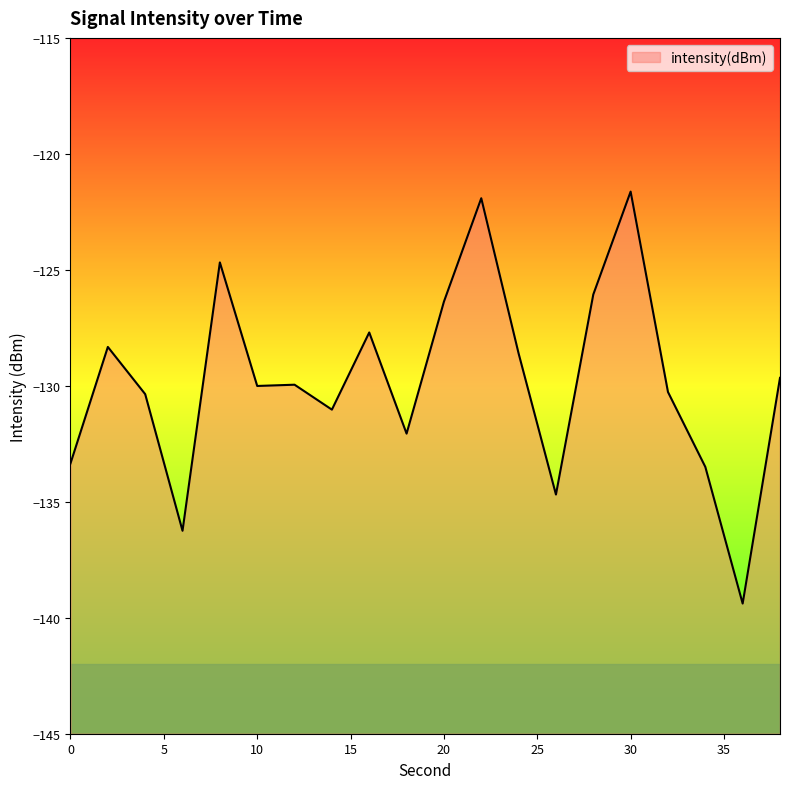

Does the chart have visible grid lines?

No